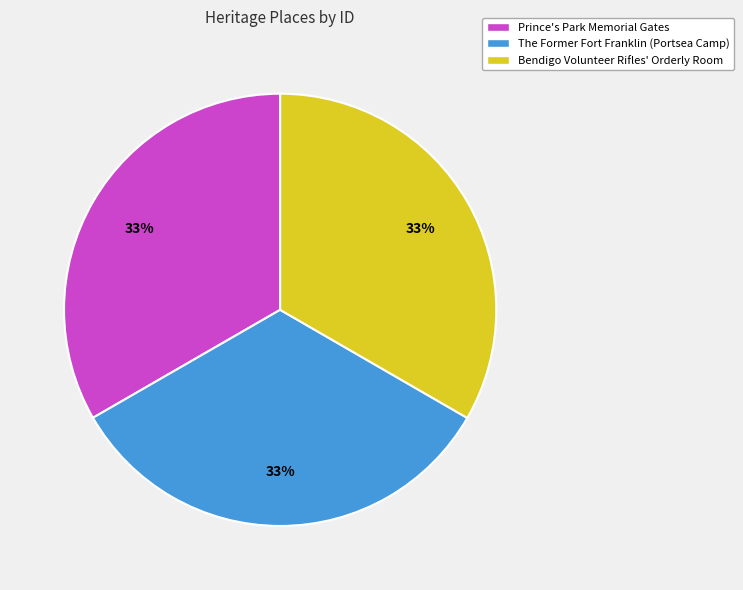

Approximately how many times larger is the value at Bendigo Volunteer Rifles' Orderly Room compared to The Former Fort Franklin (Portsea Camp)?

1.0